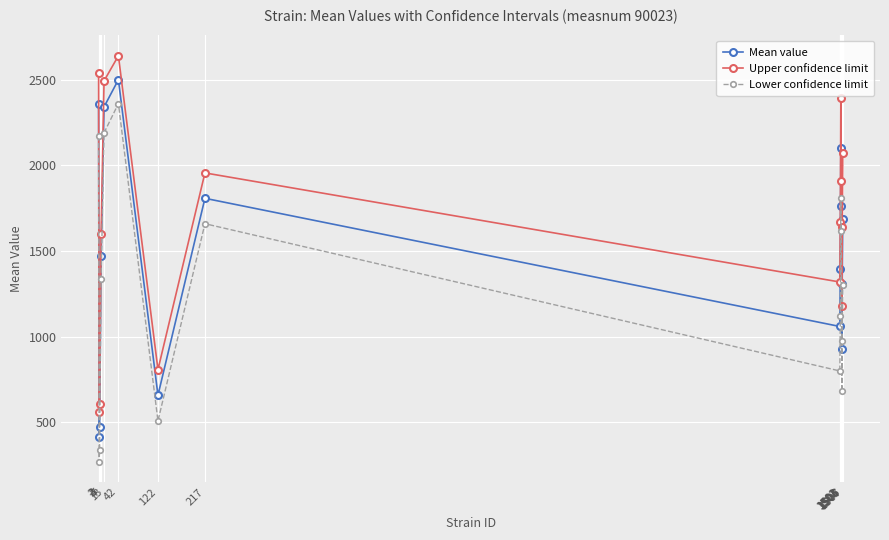

True or false: Lower confidence limit has more than 2 points higher than both neighbors.

True